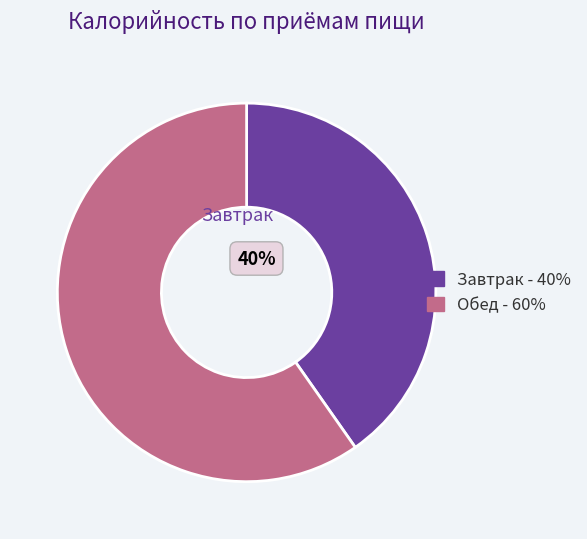

Does any single category account for the majority?

Yes